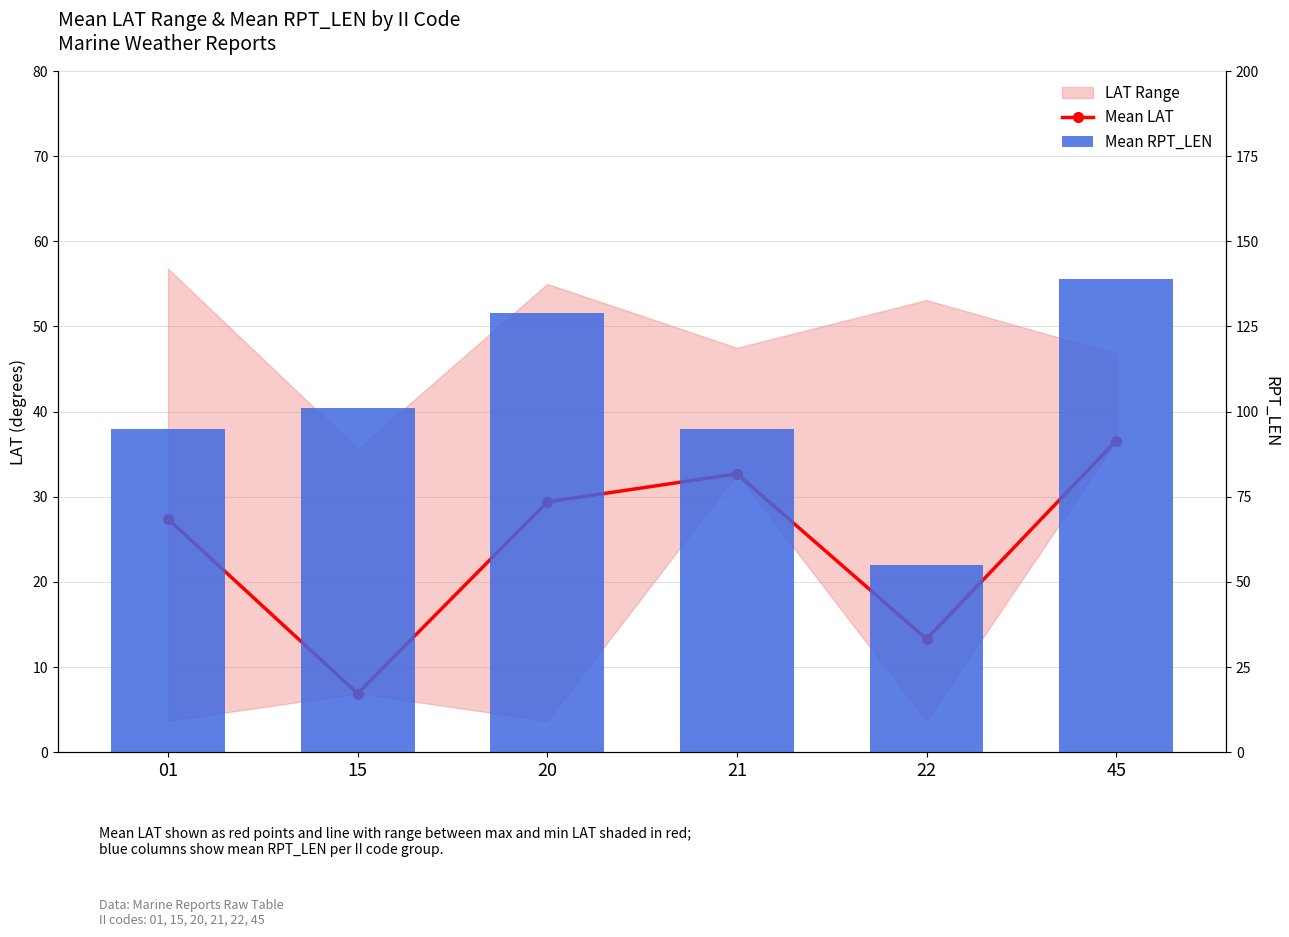

Which series has the largest total across all categories?

Mean RPT_LEN